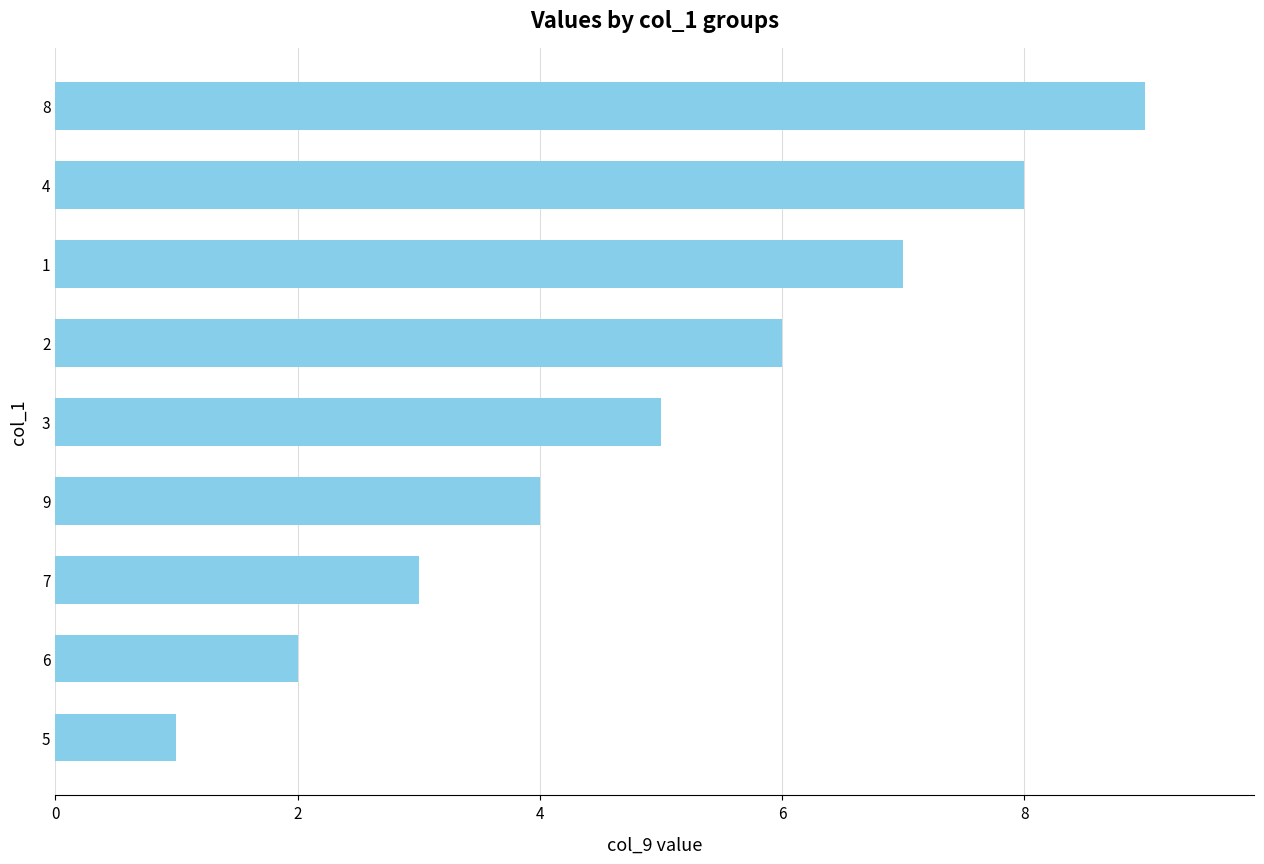

What is the minimum value shown in the chart?

1